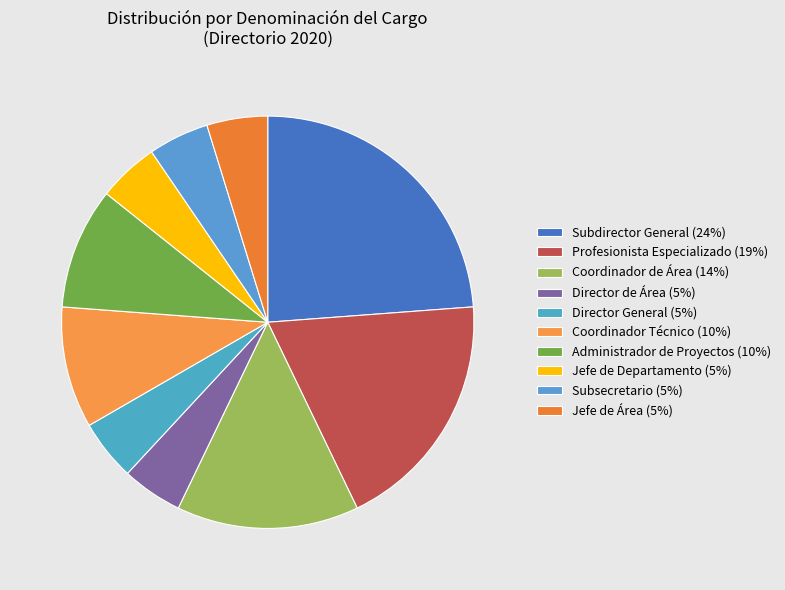

How many segments does this pie chart have?

10